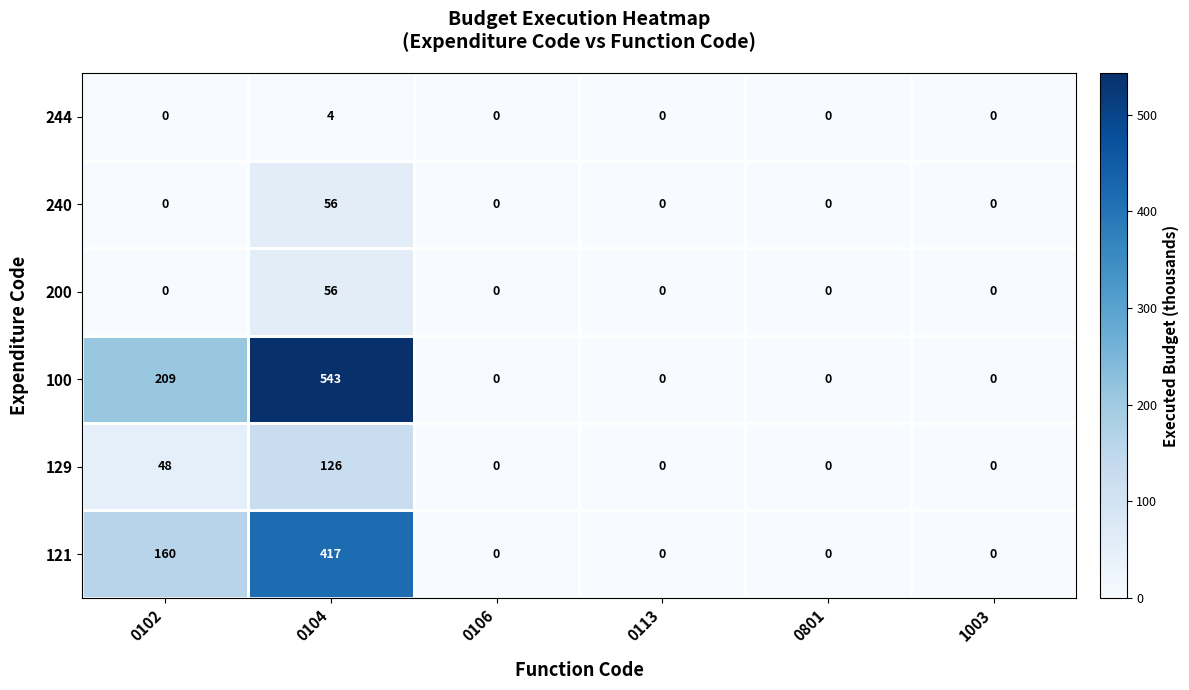

Is it true that 244 equals 0 at 0113?

True